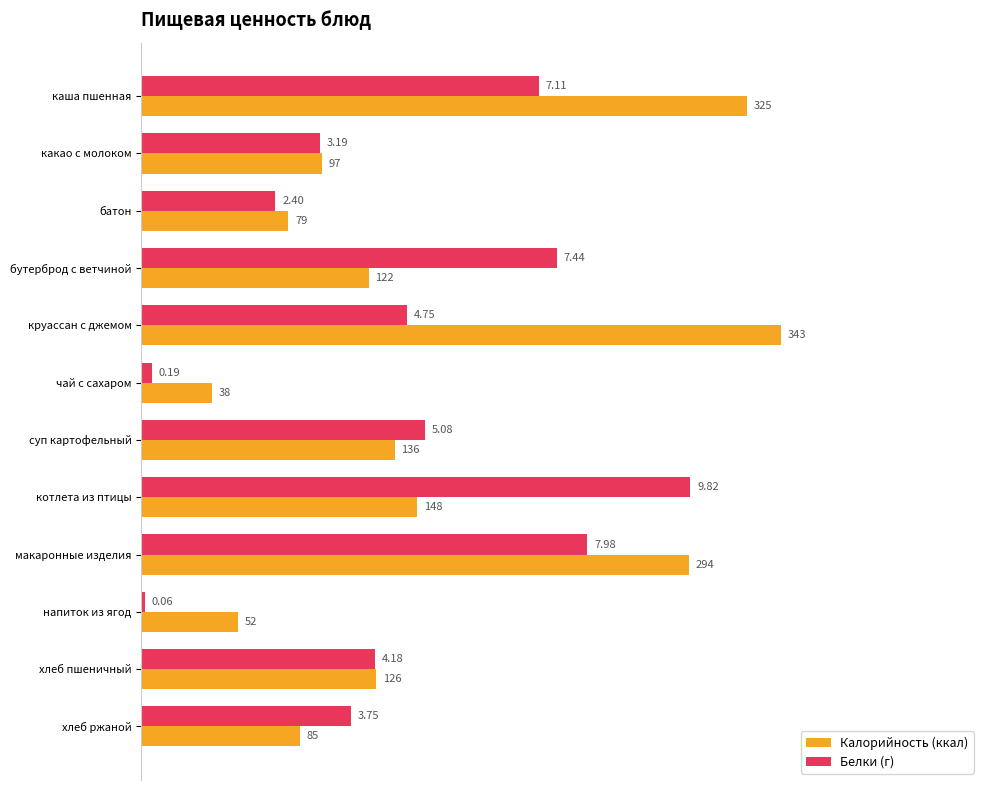

What are all the series names shown in the legend?

Калорийность (ккал), Белки (г)